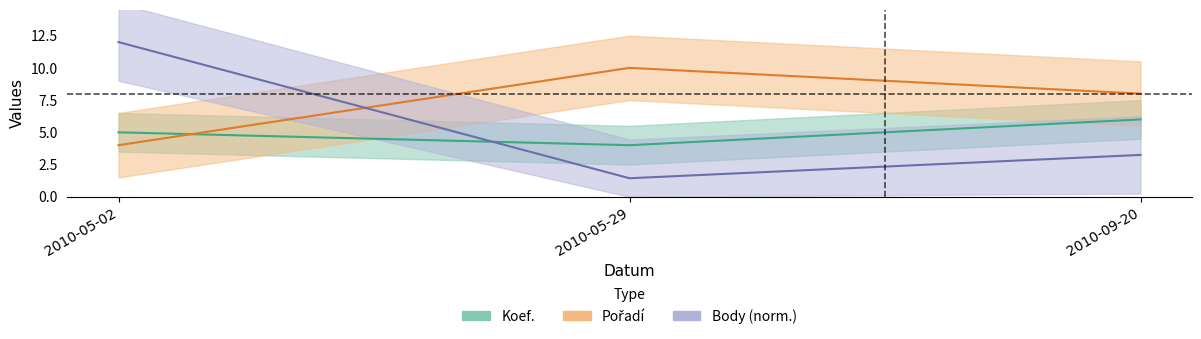

Between 2010-05-02 and 2010-09-20, which series saw the biggest shift?

Body